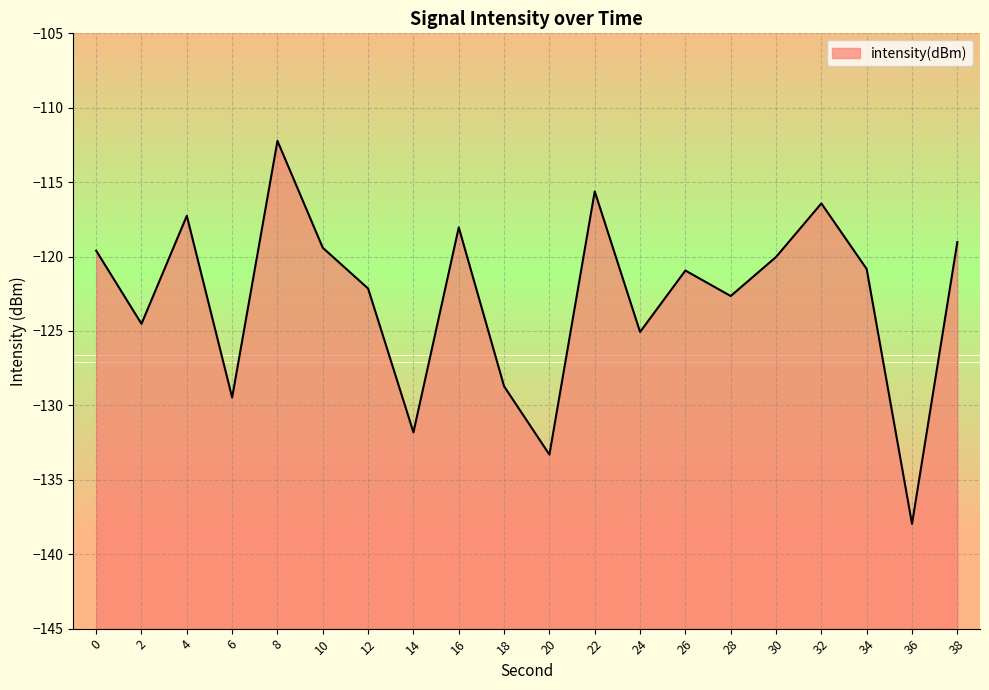

How many interior local peaks (higher than both neighbors) does the data have?

6